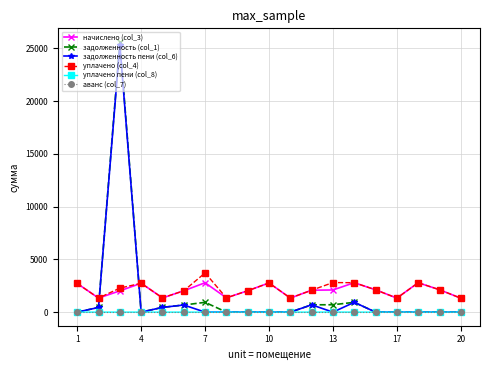

True or false: начислено (col_3) and уплачено пени (col_8) cross at least once.

False